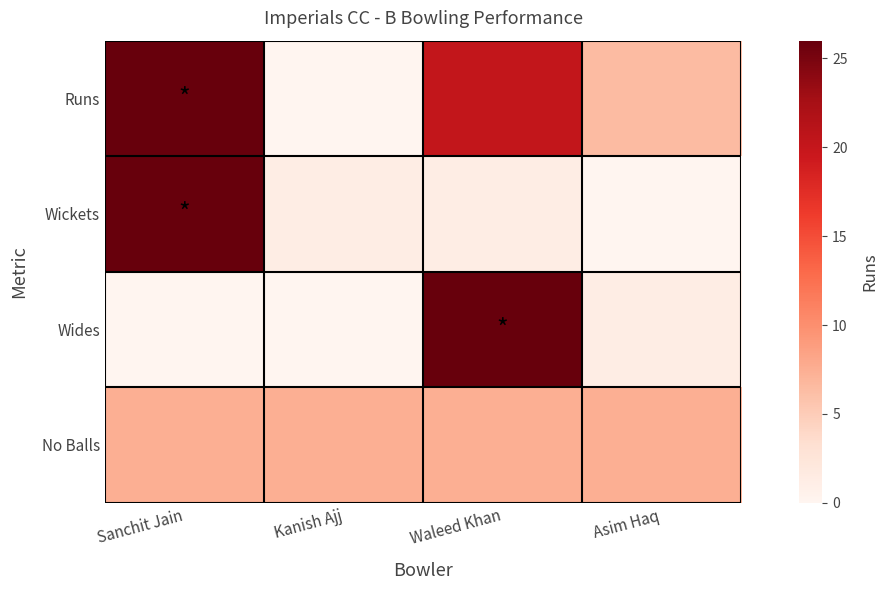

Reading right to left, what are all the values shown in this chart?

Runs: Asim Haq=0.5	Waleed Khan=0.8	Kanish Ajj=0.0	Sanchit Jain=1.0
Wickets: Asim Haq=0.0	Waleed Khan=0.3	Kanish Ajj=0.3	Sanchit Jain=1.0
Wides: Asim Haq=0.3	Waleed Khan=1.0	Kanish Ajj=0.0	Sanchit Jain=0.0
No Balls: Asim Haq=0.5	Waleed Khan=0.5	Kanish Ajj=0.5	Sanchit Jain=0.5